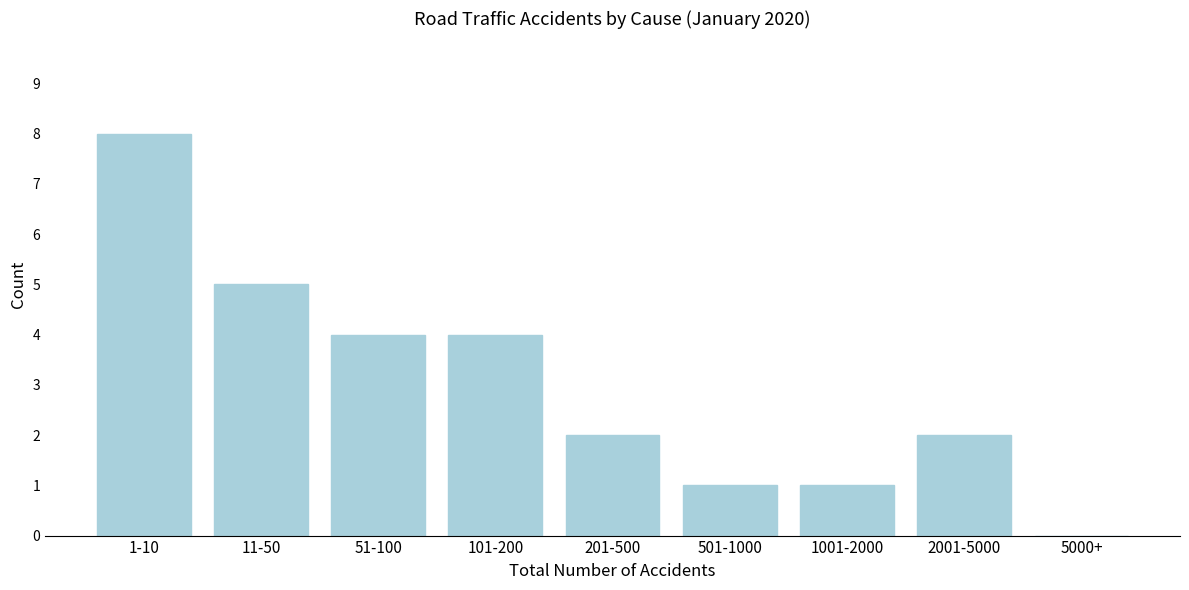

Reading left to right, transcribe all the data shown in this chart.

1-10=8	11-50=5	51-100=4	101-200=4	201-500=2	501-1000=1	1001-2000=1	2001-5000=2	5000+=0